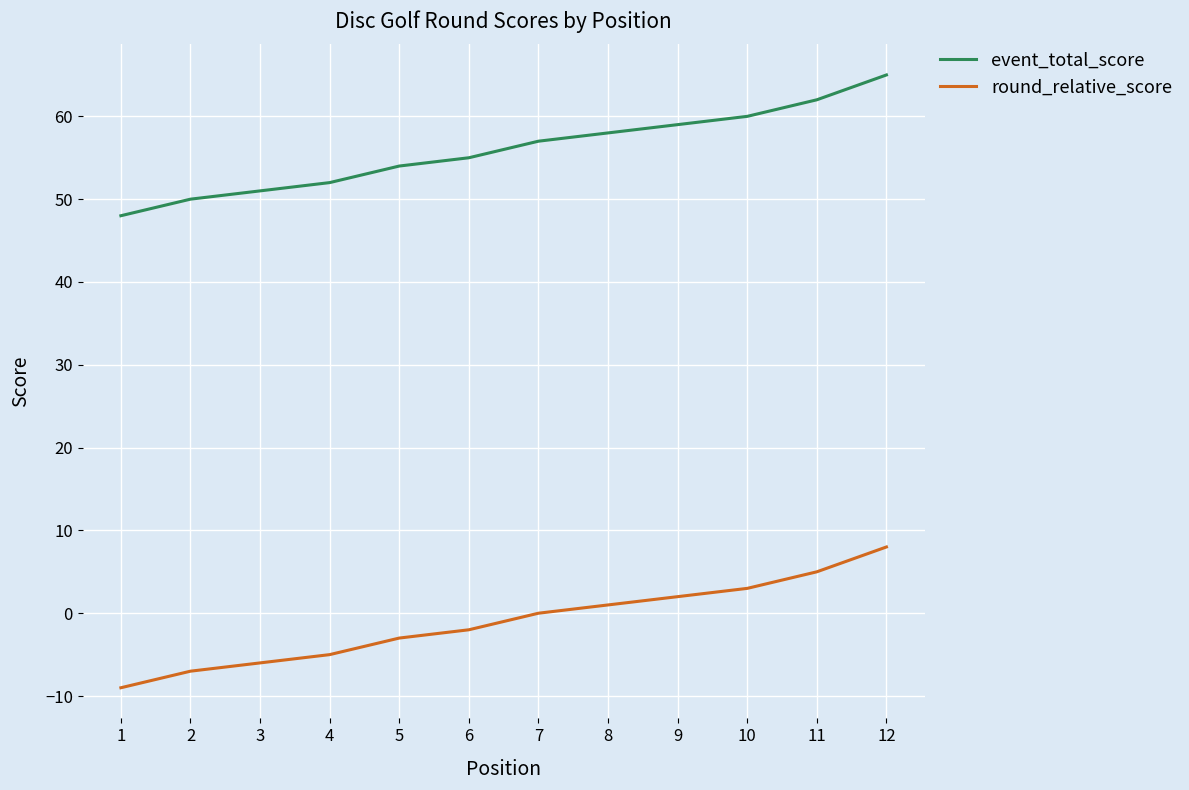

The value of event_total_score at 8 is 89. True or false?

False